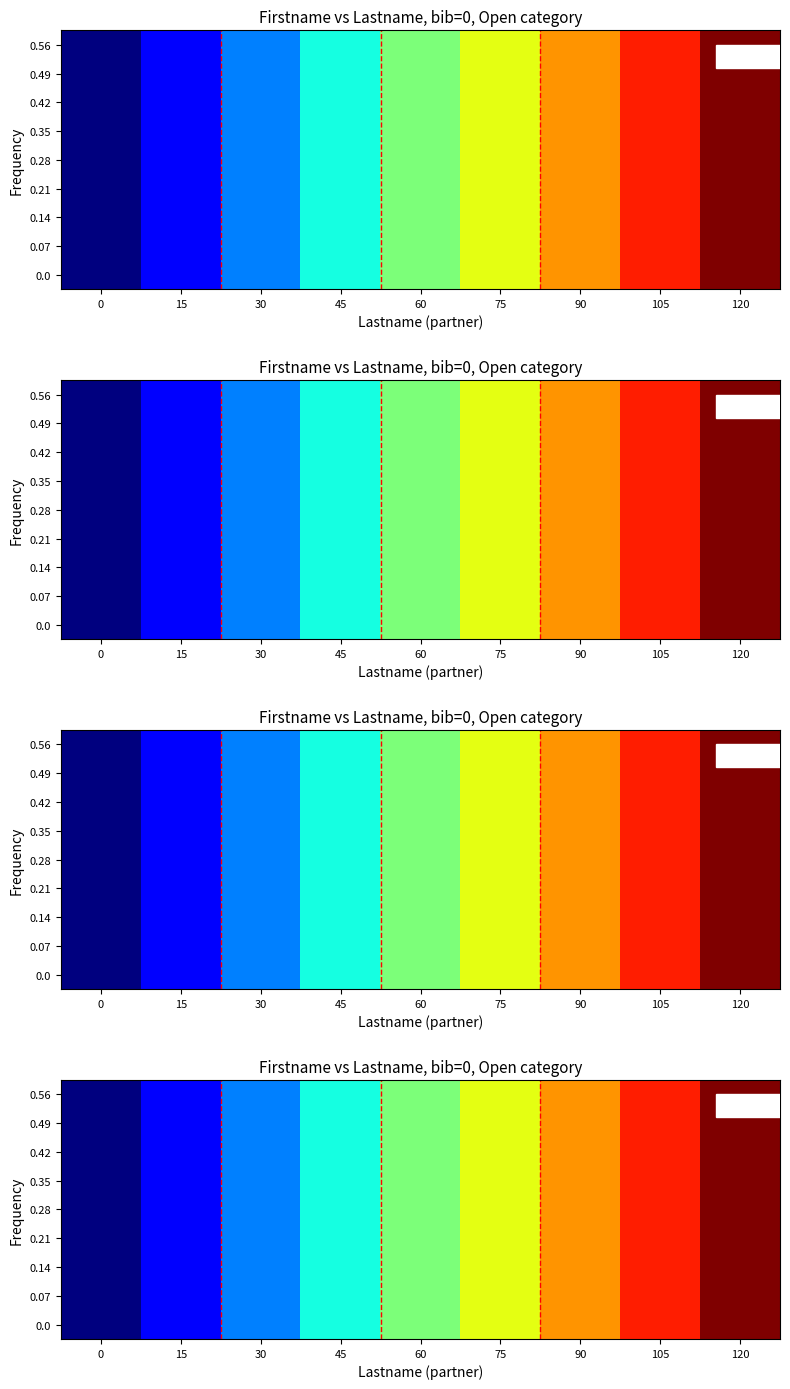

The 0.0 series shows 4 at 105. True or false?

False